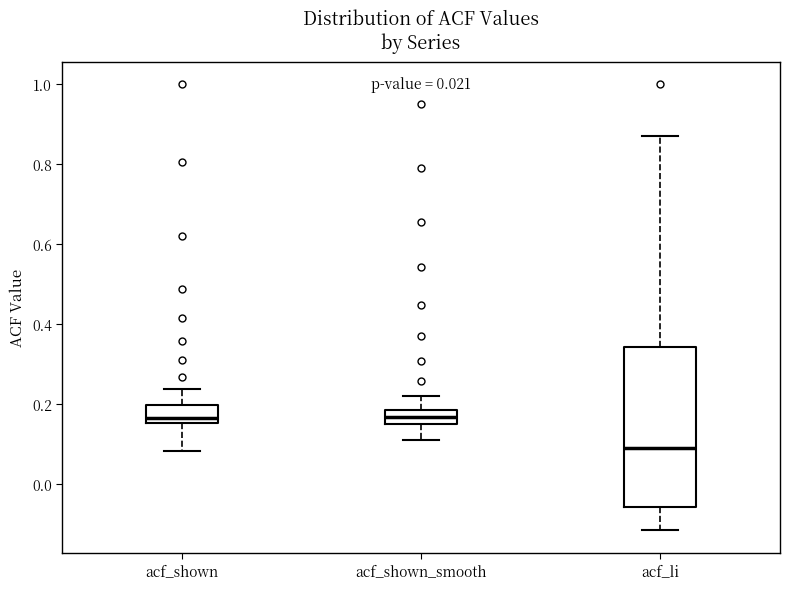

Which box is the tallest, from its lower edge to its upper edge?

acf_li